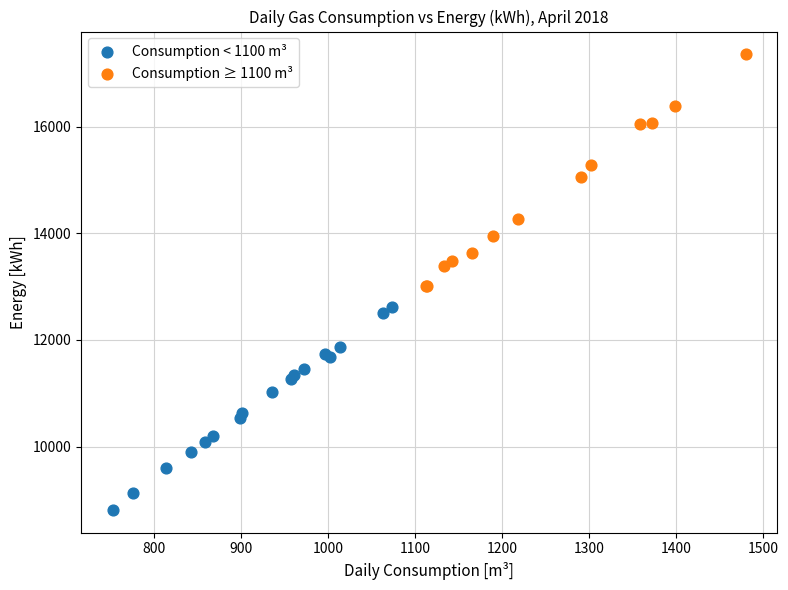

Which series reaches the maximum Y coordinate?

Consumption ≥ 1100 m³